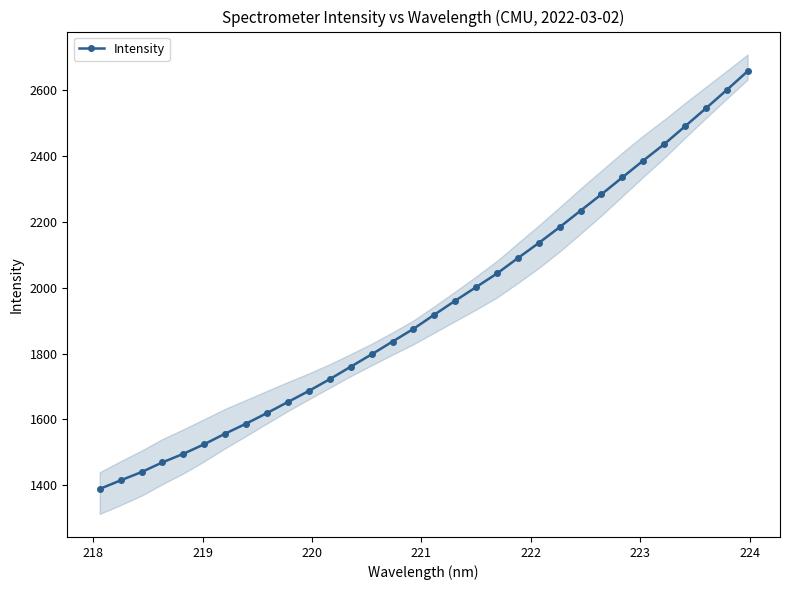

What is the lowest value of the Intensity series?

1389.5